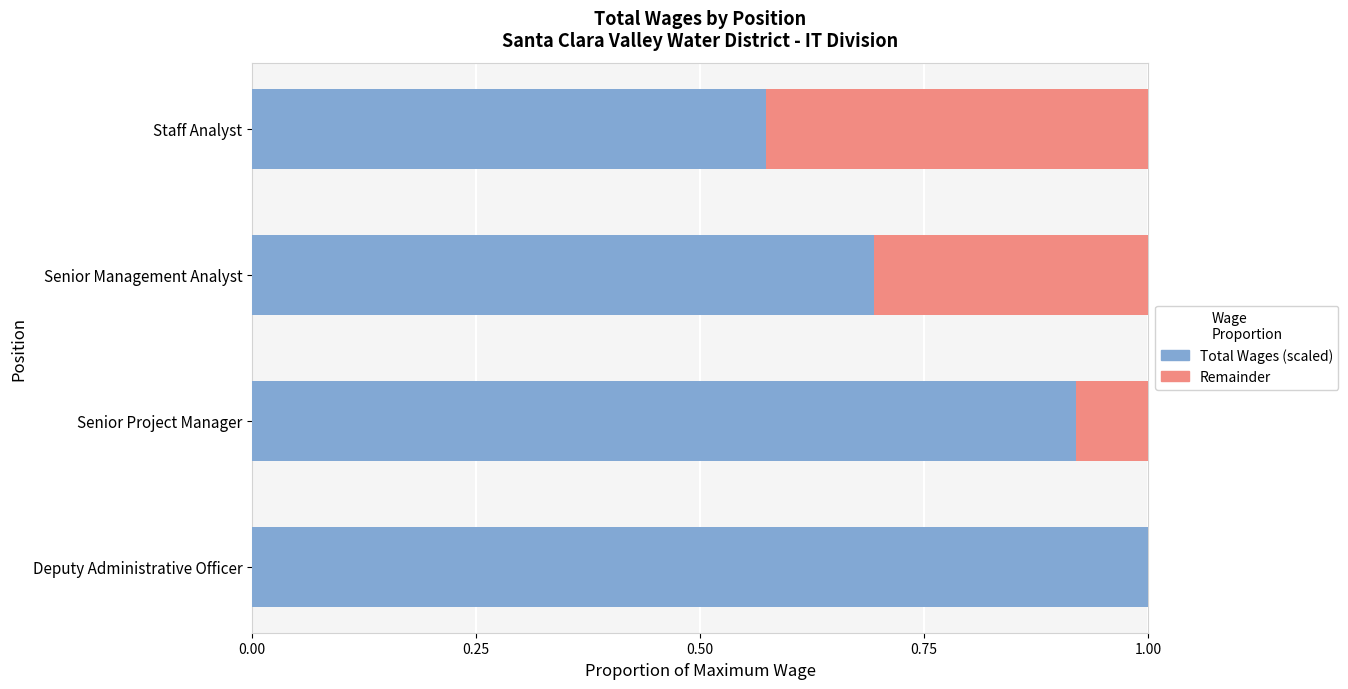

What is the total value across all series at Senior Management Analyst?

1.0